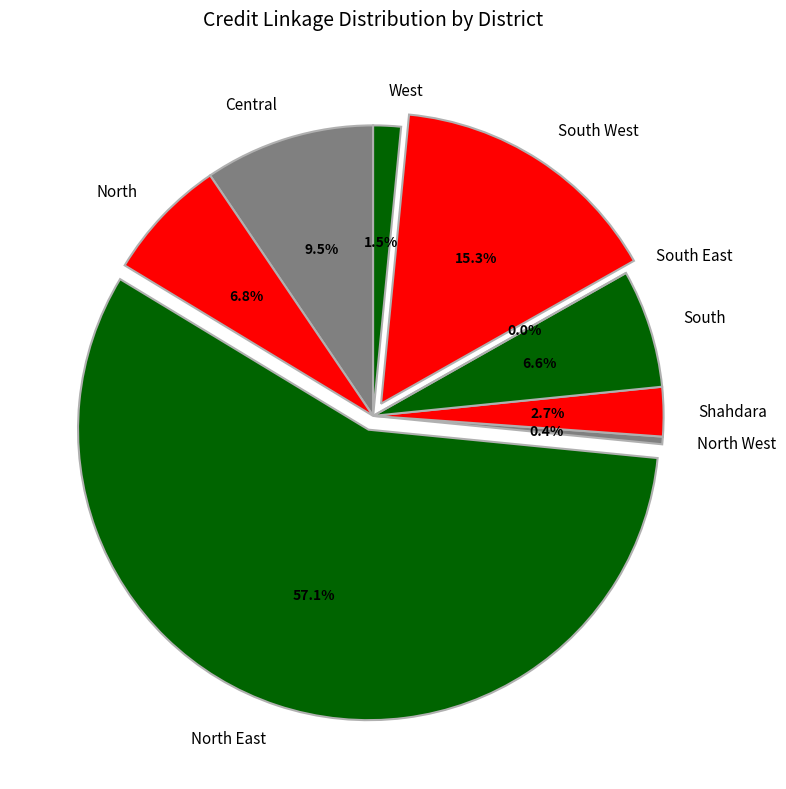

Which category has the smallest portion of the pie?

South East